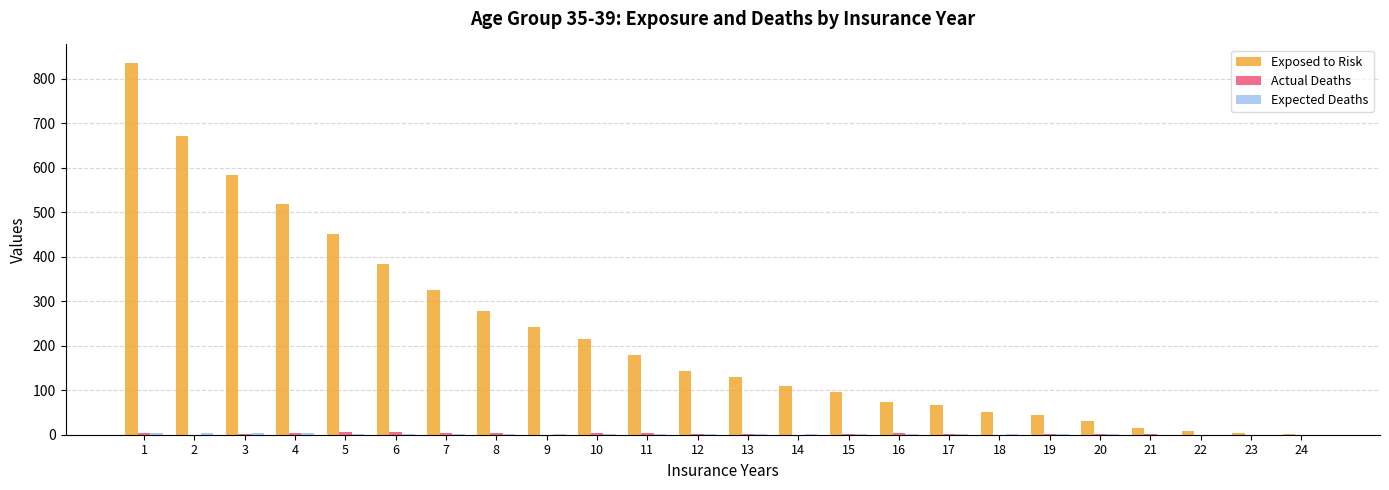

What is the approximate value of Exposed to Risk at 17?

66.0